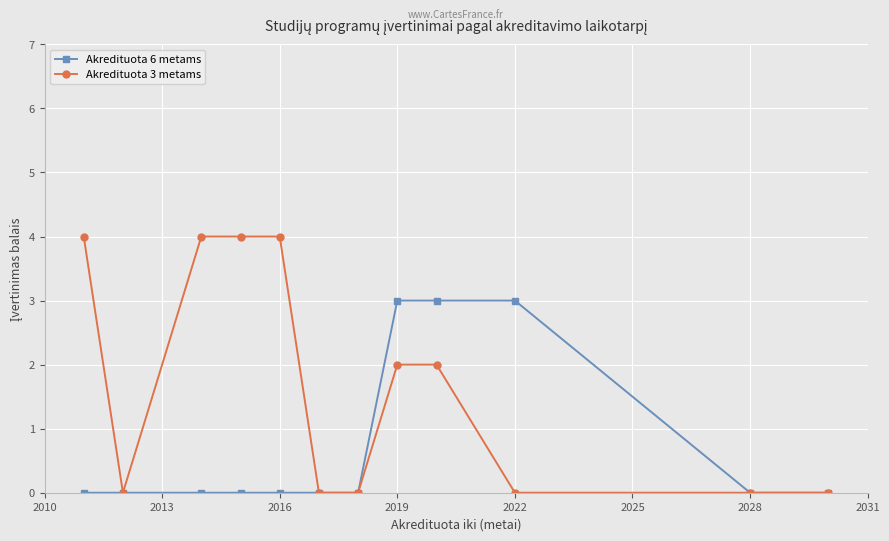

Which series has the largest total across all categories?

Akredituota 3 metams